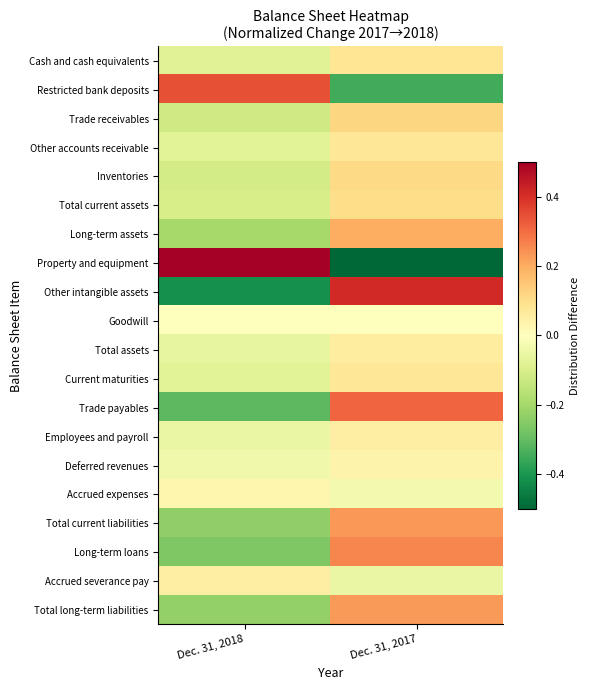

Reading right to left, transcribe all the data shown in this chart.

Cash and cash equivalents: Dec. 31, 2017=0.1	Dec. 31, 2018=-0.1
Restricted bank deposits: Dec. 31, 2017=-0.3	Dec. 31, 2018=0.3
Trade receivables: Dec. 31, 2017=0.1	Dec. 31, 2018=-0.1
Other accounts receivable: Dec. 31, 2017=0.1	Dec. 31, 2018=-0.1
Inventories: Dec. 31, 2017=0.1	Dec. 31, 2018=-0.1
Total current assets: Dec. 31, 2017=0.1	Dec. 31, 2018=-0.1
Long-term assets: Dec. 31, 2017=0.2	Dec. 31, 2018=-0.2
Property and equipment: Dec. 31, 2017=-0.7	Dec. 31, 2018=0.7
Other intangible assets: Dec. 31, 2017=0.4	Dec. 31, 2018=-0.4
Goodwill: Dec. 31, 2017=-0.0	Dec. 31, 2018=0.0
Total assets: Dec. 31, 2017=0.1	Dec. 31, 2018=-0.1
Current maturities: Dec. 31, 2017=0.1	Dec. 31, 2018=-0.1
Trade payables: Dec. 31, 2017=0.3	Dec. 31, 2018=-0.3
Employees and payroll: Dec. 31, 2017=0.1	Dec. 31, 2018=-0.1
Deferred revenues: Dec. 31, 2017=0.0	Dec. 31, 2018=-0.0
Accrued expenses: Dec. 31, 2017=-0.0	Dec. 31, 2018=0.0
Total current liabilities: Dec. 31, 2017=0.2	Dec. 31, 2018=-0.2
Long-term loans: Dec. 31, 2017=0.3	Dec. 31, 2018=-0.3
Accrued severance pay: Dec. 31, 2017=-0.1	Dec. 31, 2018=0.1
Total long-term liabilities: Dec. 31, 2017=0.2	Dec. 31, 2018=-0.2